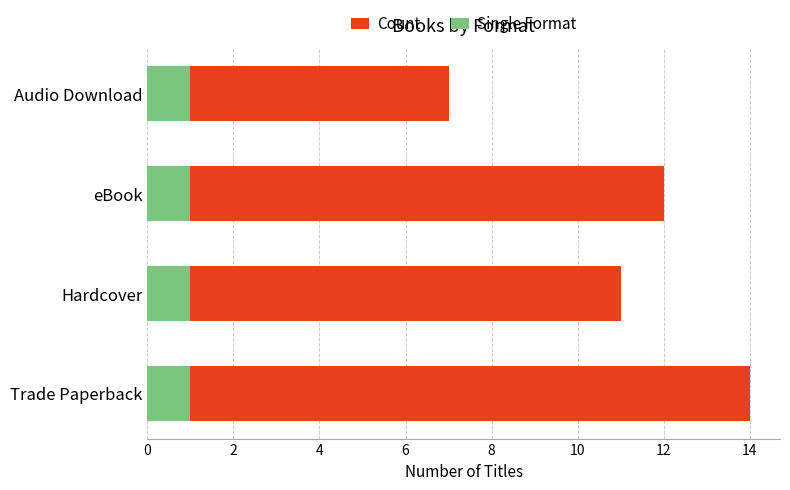

What is the difference between the maximum and minimum values in the Count series?

7.0